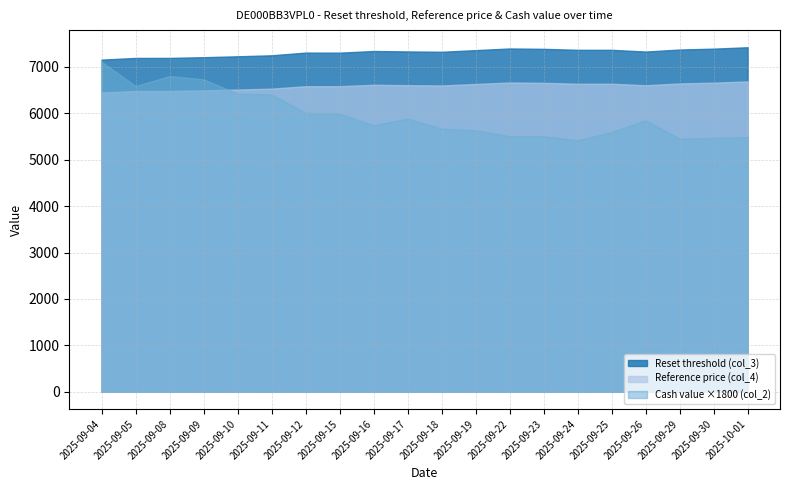

True or false: Reference price (col_4) and Reset threshold (col_3) cross at least once.

False